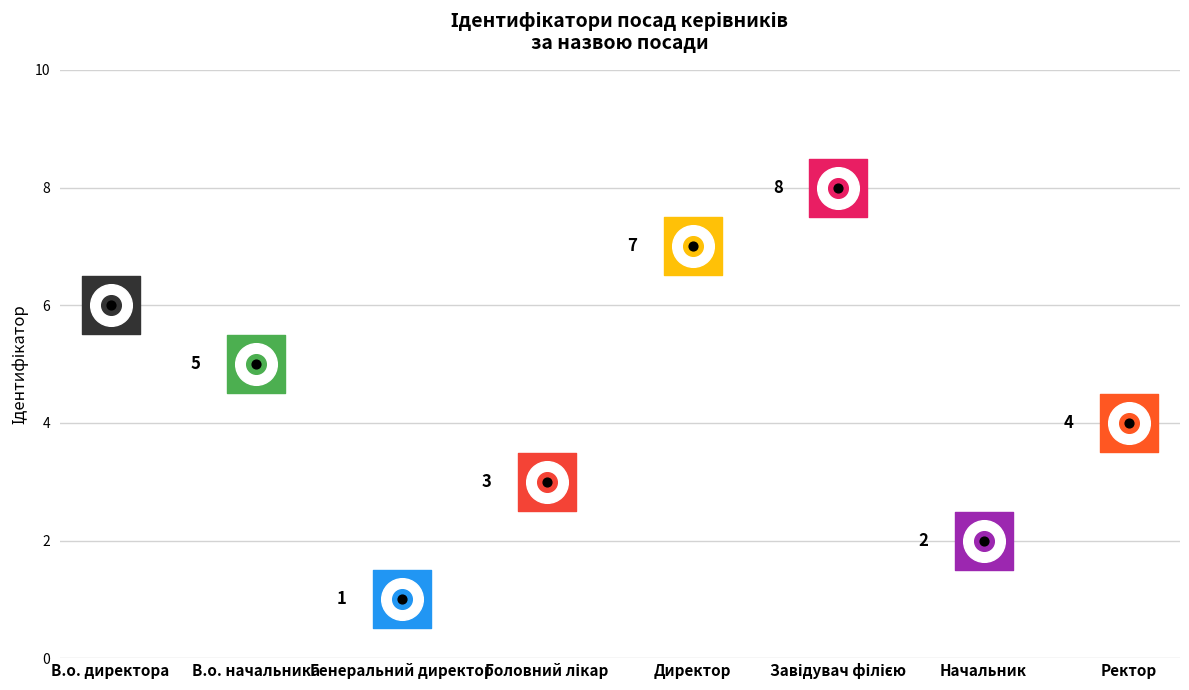

Between Головний лікар and Завідувач філією, which is larger?

Завідувач філією